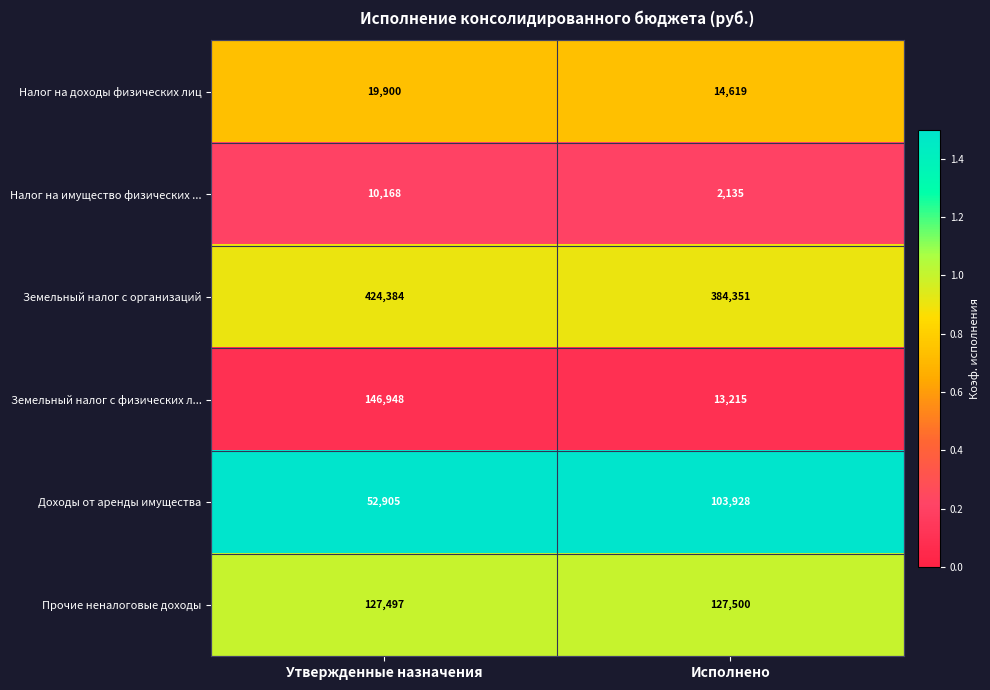

Which label corresponds to the smallest value in the chart?

Исполнено